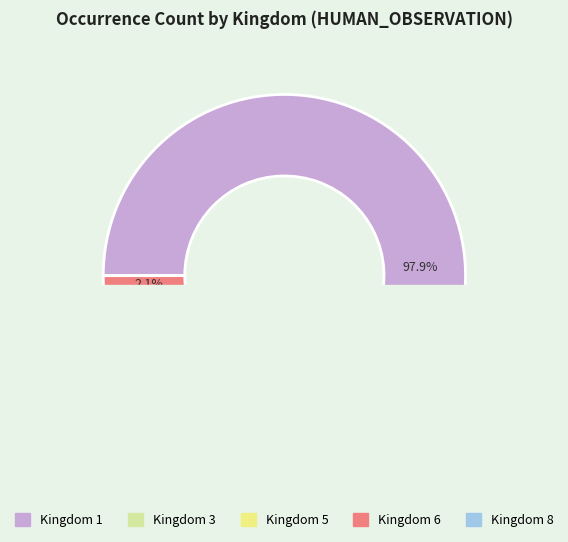

To the nearest percent, what is the difference between the largest and smallest slice percentages?

98%